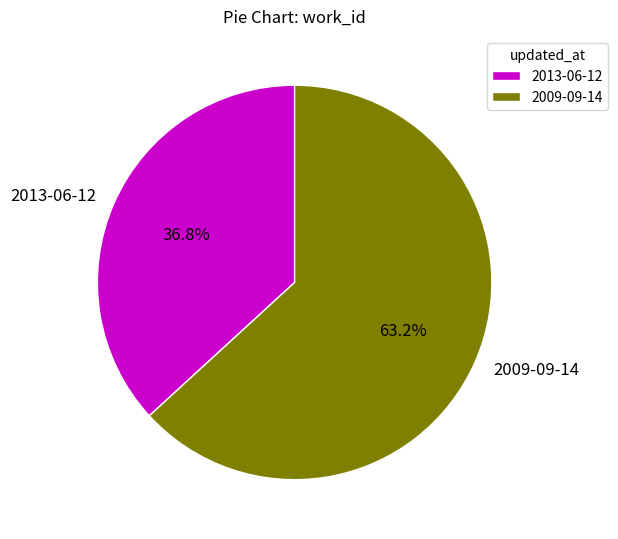

To the nearest percent, what portion does 2009-09-14 represent?

63%